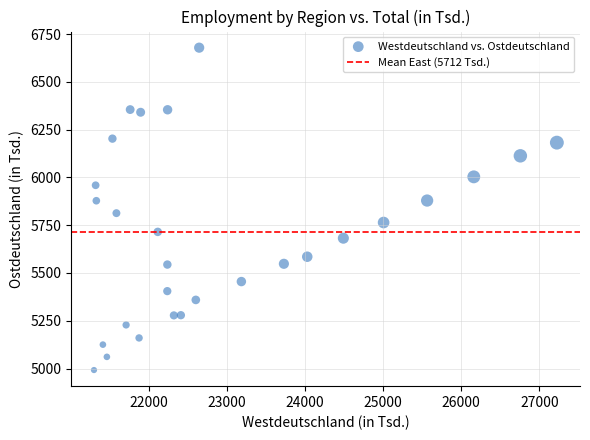

What Y value in the scatter plot is closest to 5835?

5813